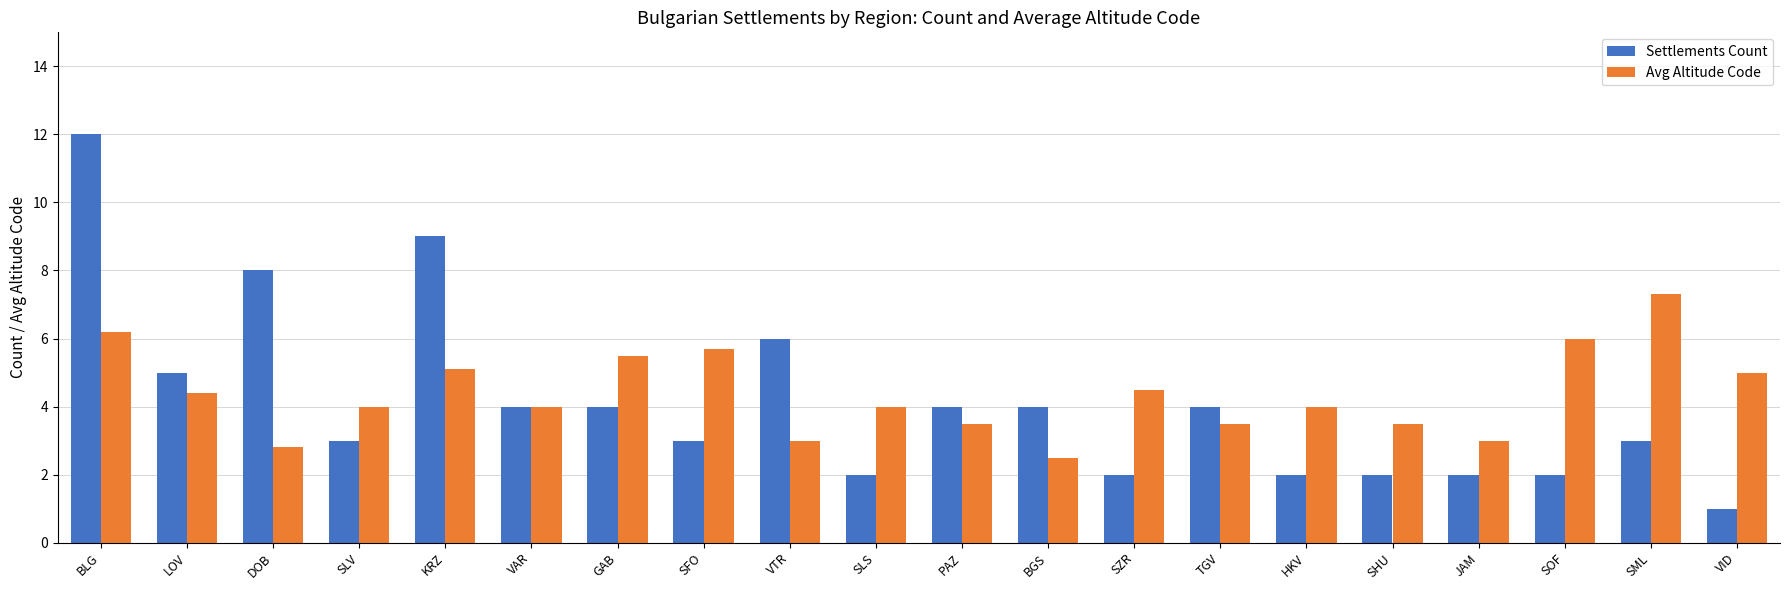

Which series has the largest total across all categories?

Avg Altitude Code